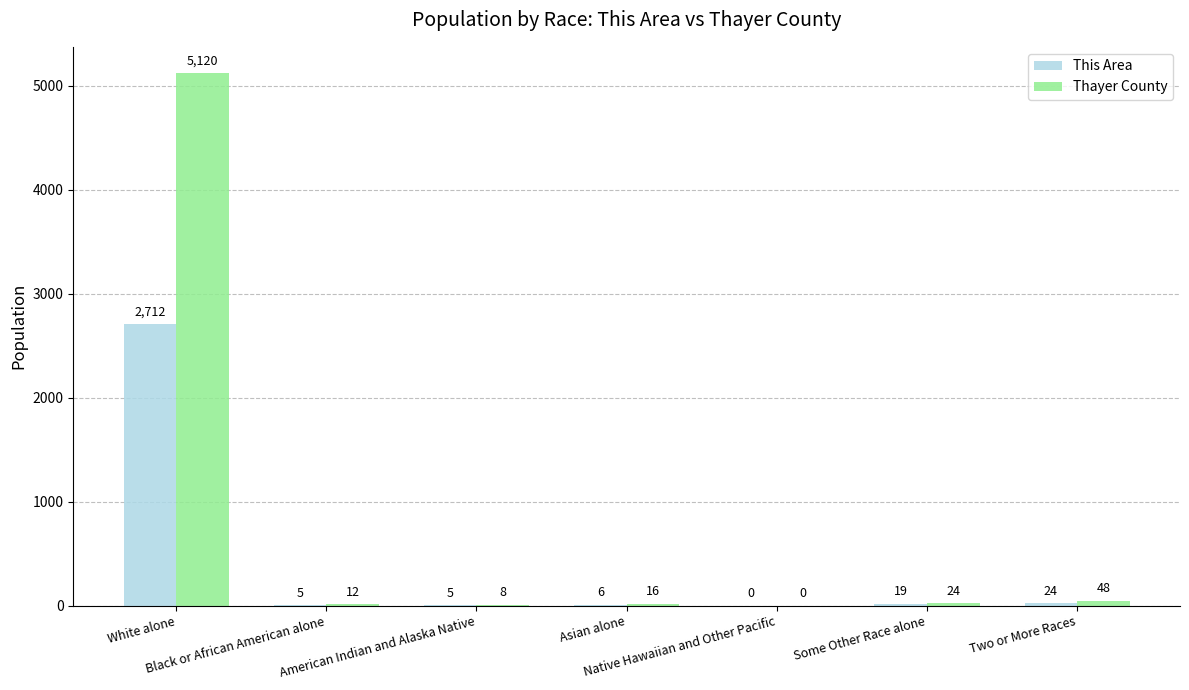

What is the sum of all Thayer County values?

5228